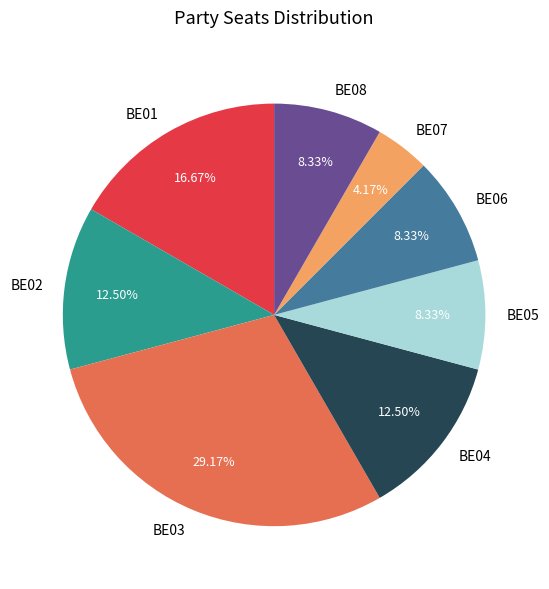

Approximately how many times larger is the value at BE08 compared to BE06?

1.0